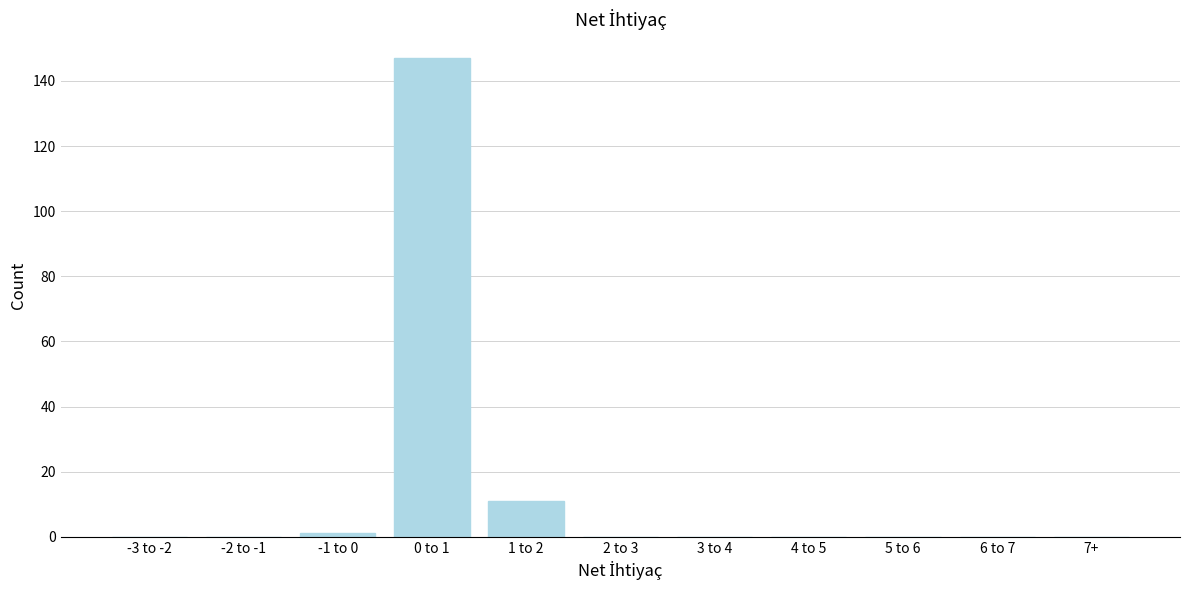

Reading left to right, extract all data points from this chart.

-3 to -2=0	-2 to -1=0	-1 to 0=1	0 to 1=147	1 to 2=11	2 to 3=0	3 to 4=0	4 to 5=0	5 to 6=0	6 to 7=0	7+=0